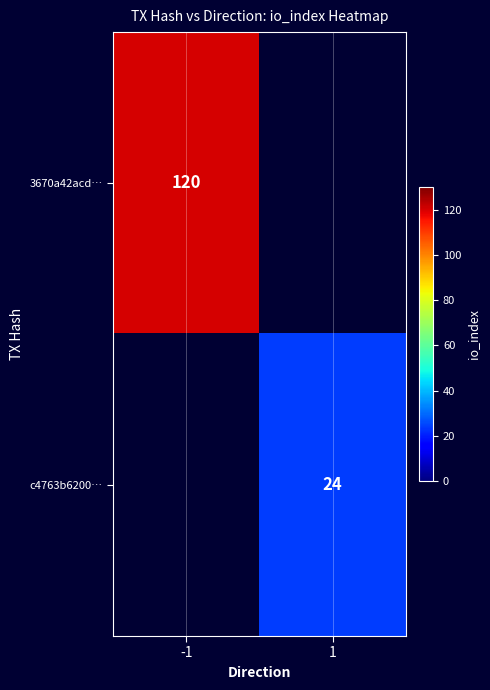

The 3670a42acd… series shows 67 at -1. True or false?

False